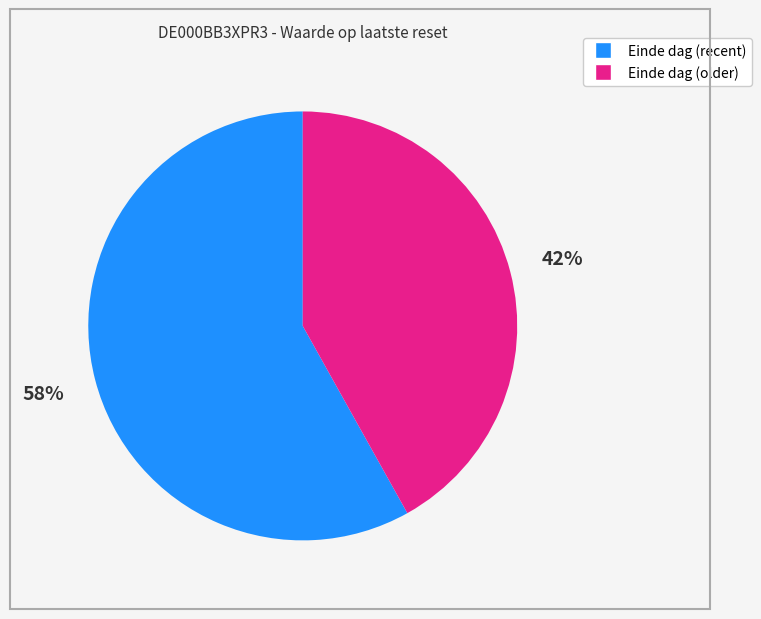

Is there any slice that represents more than half of the pie?

Yes